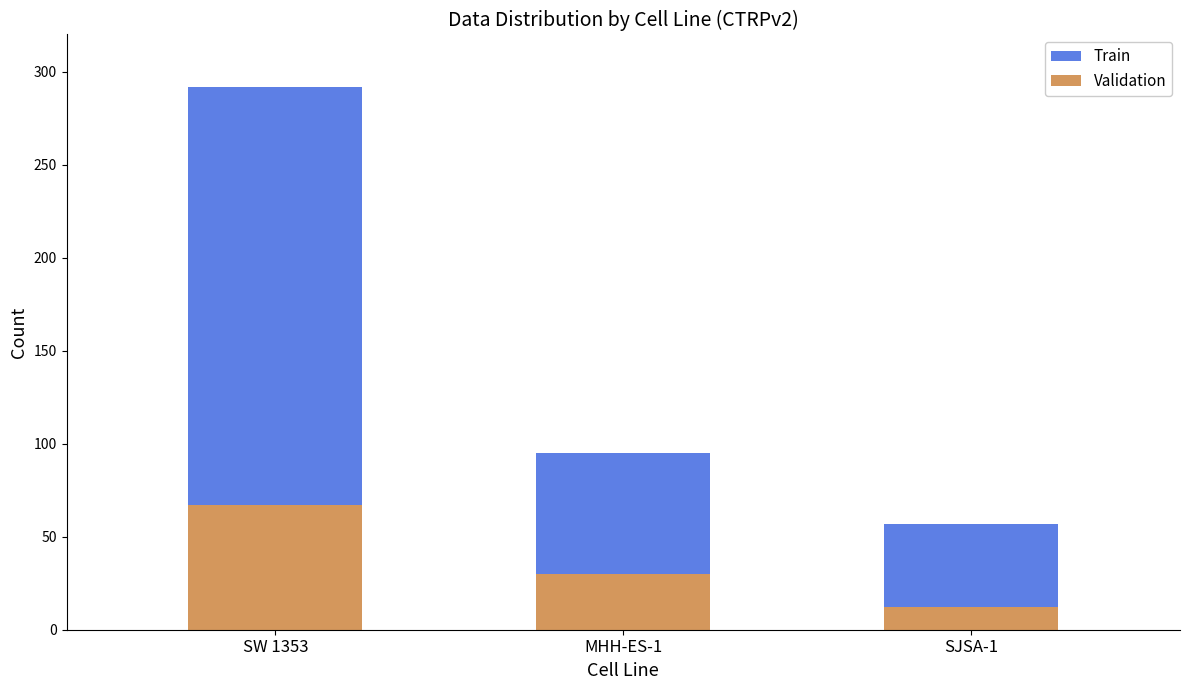

Does the chart contain stacked bars?

Yes